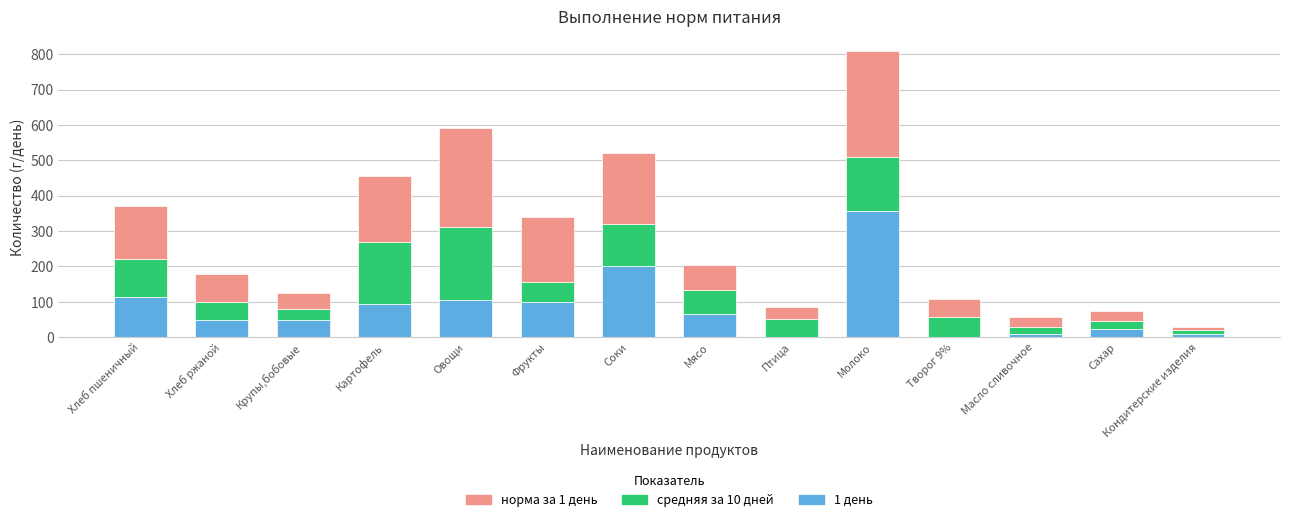

What is the sum of the 1 день values at Хлеб пшеничный and Молоко?

472.0